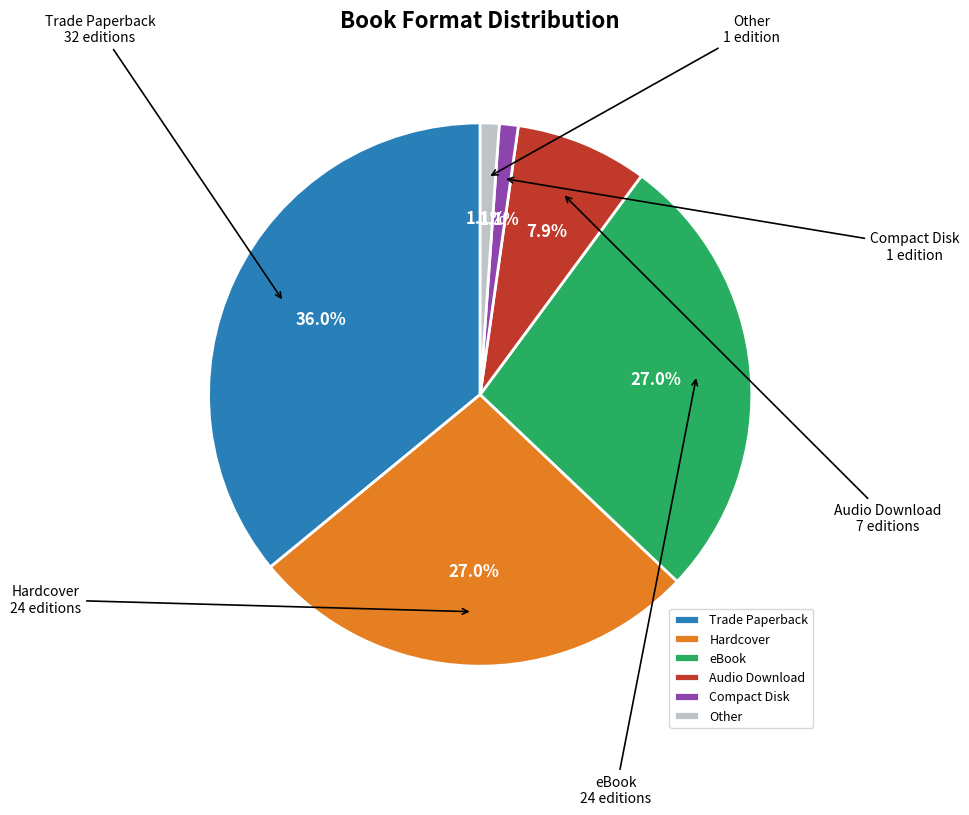

What percentage is the Compact Disk slice, to the nearest percent?

1%